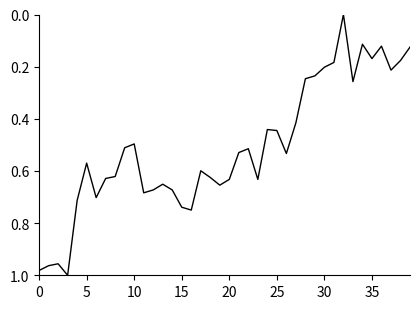

What is the sum of all values?

20.4